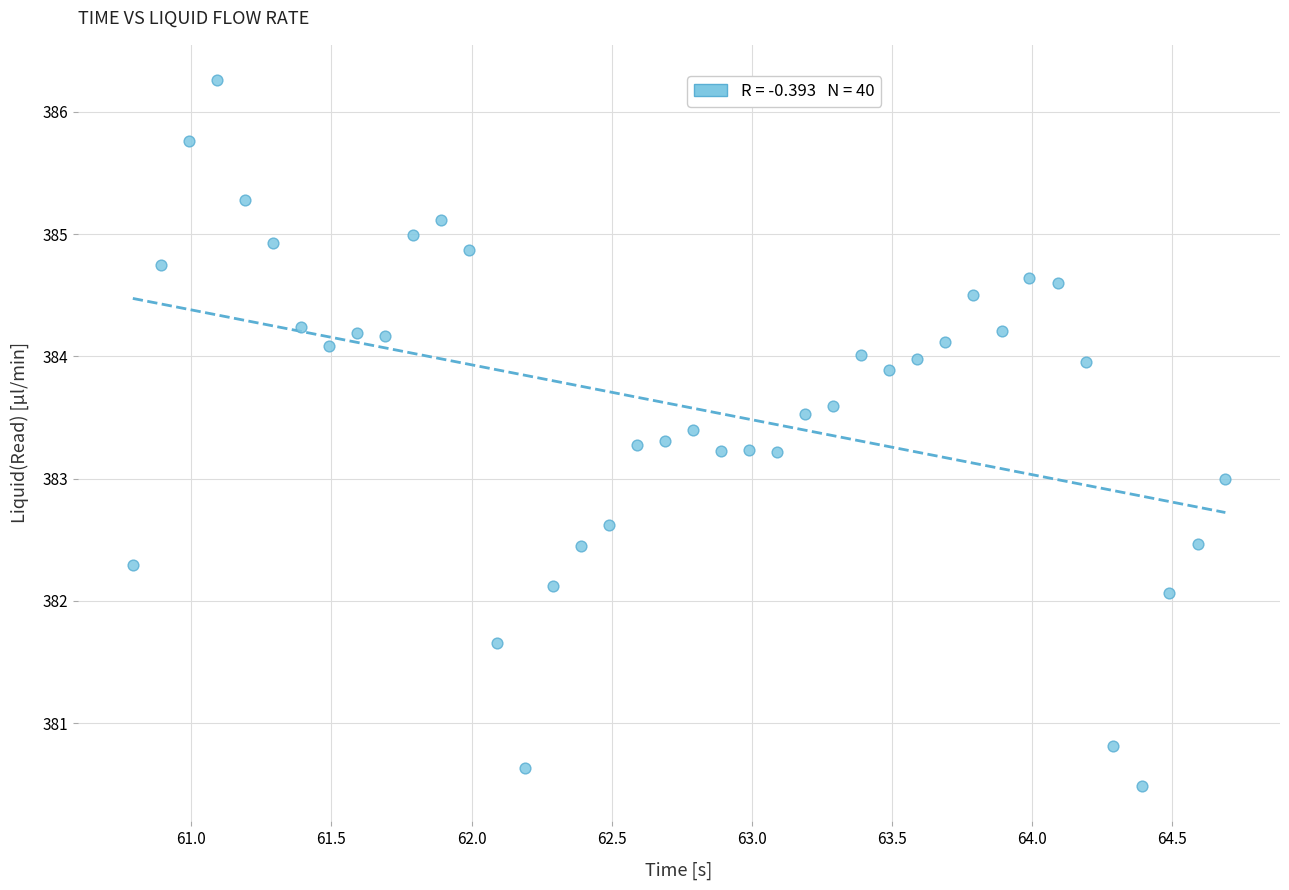

What is the range of X values (max minus min)?

3.9